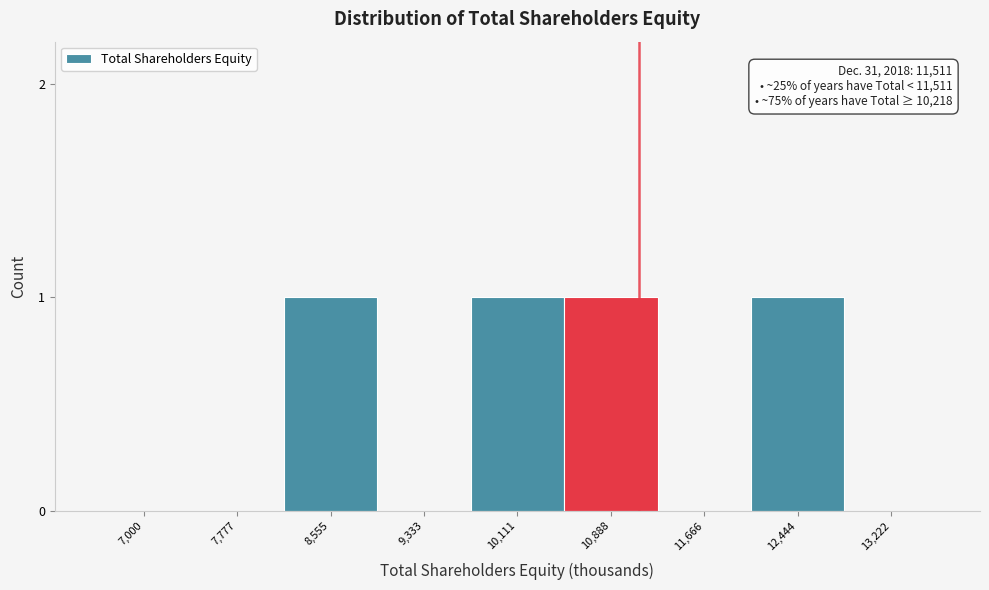

Reading left to right, what are all the values shown in this chart?

7,000=0	7,777=0	8,555=1	9,333=0	10,111=1	10,888=1	11,666=0	12,444=1	13,222=0